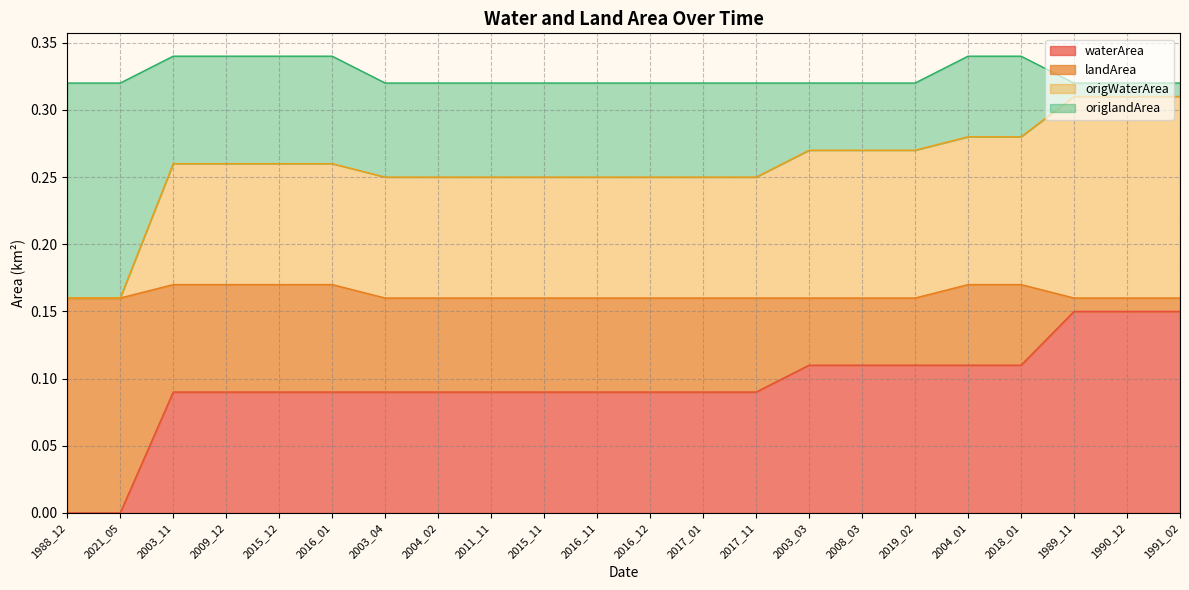

What is the lowest value of the origWaterArea series?

0.2